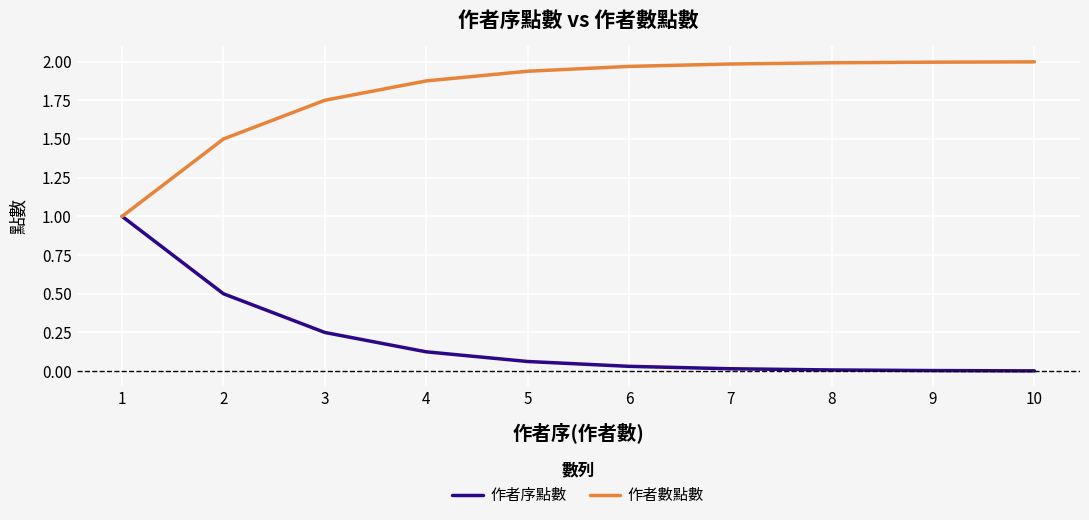

Rank the series at 10 from lowest to highest value.

作者序點數, 作者數點數